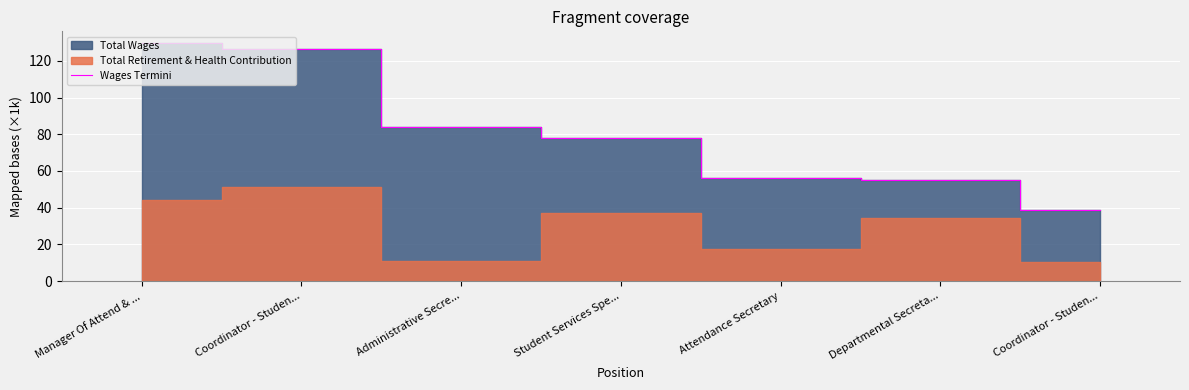

How many lines are shown in the chart?

1